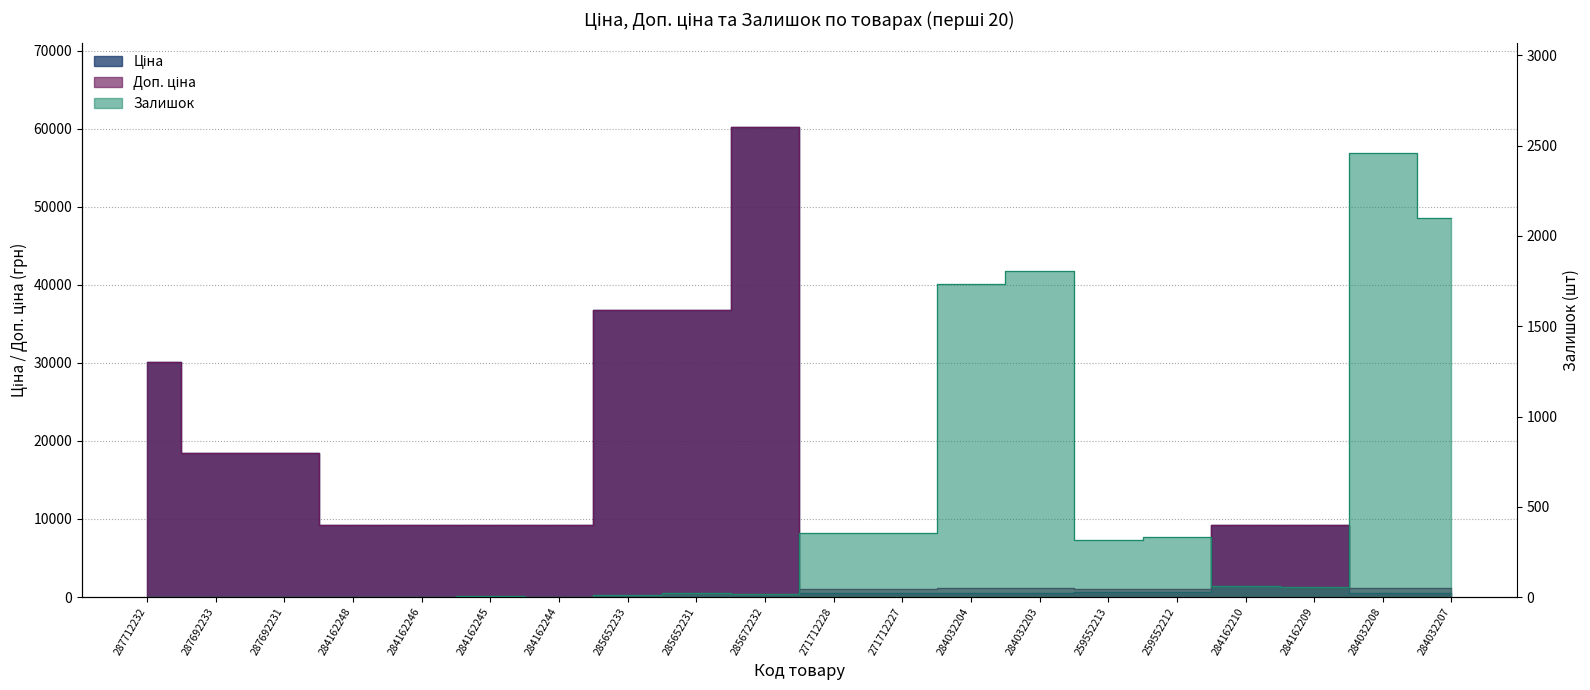

Reading left to right, transcribe all the data shown in this chart.

Ціна: 287712232=30102.8	287692233=18420.9	287692231=18420.9	284162248=9290.5	284162246=9290.5	284162245=9290.5	284162244=9290.5	285652233=36841.8	285652231=36841.8	285672232=60205.6	271712228=578.1	271712227=578.1	284032204=528.2	284032203=528.2	259552213=679.8	259552212=679.8	284162210=9290.5	284162209=9290.5	284032208=528.2	284032207=528.2
Доп. ціна: 287712232=30102.8	287692233=18420.9	287692231=18420.9	284162248=9290.5	284162246=9290.5	284162245=9290.5	284162244=9290.5	285652233=36841.8	285652231=36841.8	285672232=60205.6	271712228=1060.0	271712227=1060.0	284032204=1210.7	284032203=1210.7	259552213=1004.1	259552212=1004.1	284162210=9290.5	284162209=9290.5	284032208=1210.7	284032207=1210.7
Залишок: 287712232=0.0	287692233=0.0	287692231=0.0	284162248=0.0	284162246=0.0	284162245=8.0	284162244=0.0	285652233=14.0	285652231=23.0	285672232=16.0	271712228=357.0	271712227=353.0	284032204=1734.0	284032203=1804.0	259552213=317.0	259552212=334.0	284162210=62.0	284162209=55.0	284032208=2457.0	284032207=2099.0